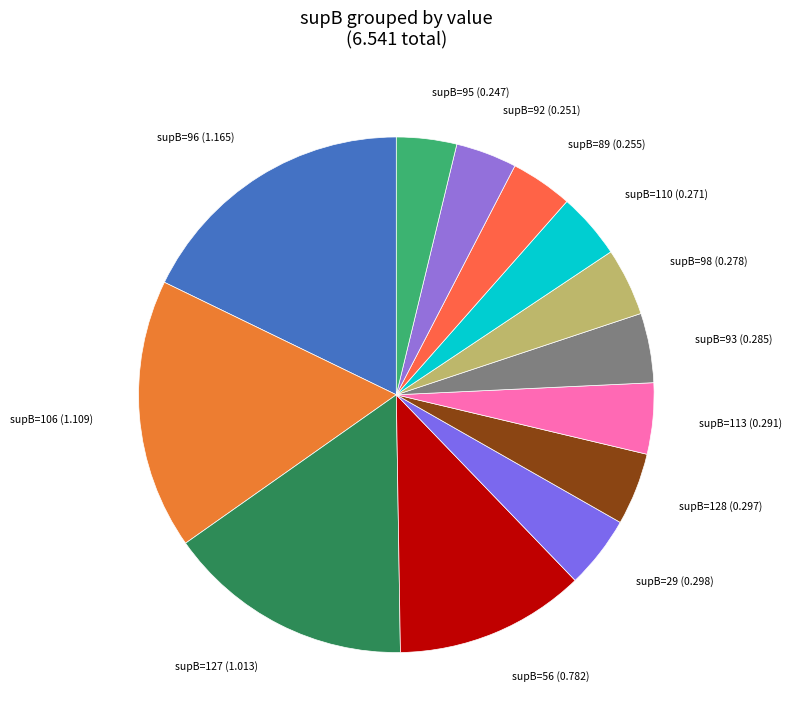

How many slices are in this pie chart?

13